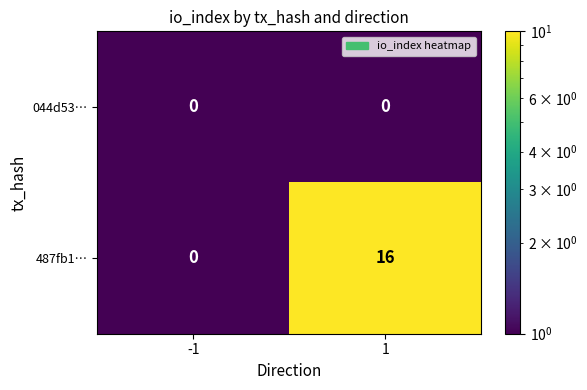

At how many categories does at least one series exceed 7?

1